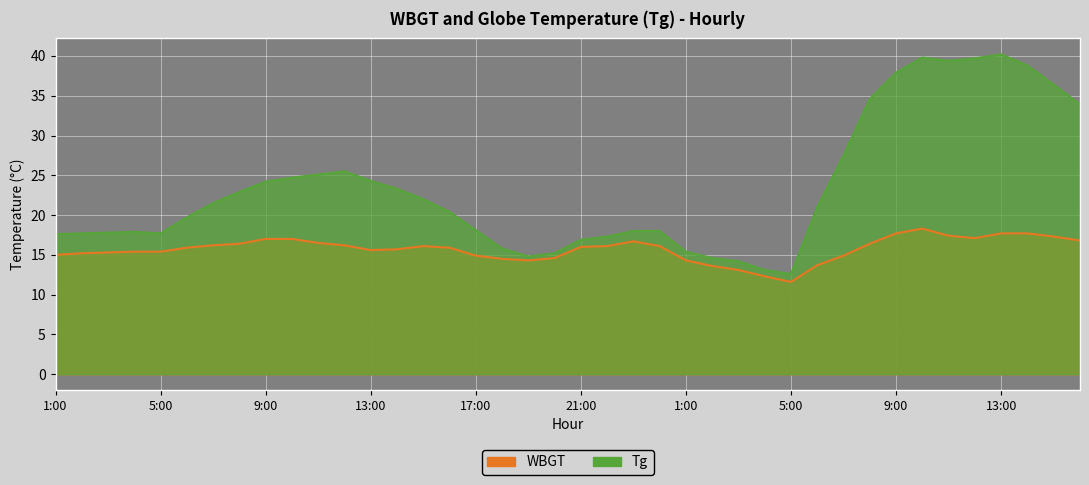

Reading right to left, what are all the values shown in this chart?

WBGT: 16:00=16.8	15:00=17.3	14:00=17.7	13:00=17.7	12:00=17.1	11:00=17.4	10:00=18.3	9:00=17.7	8:00=16.4	7:00=14.9	6:00=13.7	5:00=11.6	4:00=12.3	3:00=13.1	2:00=13.6	1:00=14.3	24:00=16.1	23:00=16.7	22:00=16.1	21:00=16.0	20:00=14.6	19:00=14.3	18:00=14.5	17:00=14.9	16:00=15.9	15:00=16.1	14:00=15.7	13:00=15.6	12:00=16.2	11:00=16.5	10:00=17.0	9:00=17.0	8:00=16.4	7:00=16.2	6:00=15.9	5:00=15.4	4:00=15.4	3:00=15.3	2:00=15.2	1:00=15.0
Tg: 16:00=33.9	15:00=36.4	14:00=38.8	13:00=40.2	12:00=39.7	11:00=39.4	10:00=39.8	9:00=37.9	8:00=34.6	7:00=27.5	6:00=21.0	5:00=12.6	4:00=13.1	3:00=14.2	2:00=14.6	1:00=15.4	24:00=18.0	23:00=18.0	22:00=17.3	21:00=16.9	20:00=15.2	19:00=14.8	18:00=15.8	17:00=18.1	16:00=20.4	15:00=22.0	14:00=23.3	13:00=24.3	12:00=25.5	11:00=25.1	10:00=24.7	9:00=24.2	8:00=22.9	7:00=21.5	6:00=19.7	5:00=17.7	4:00=17.9	3:00=17.8	2:00=17.7	1:00=17.6